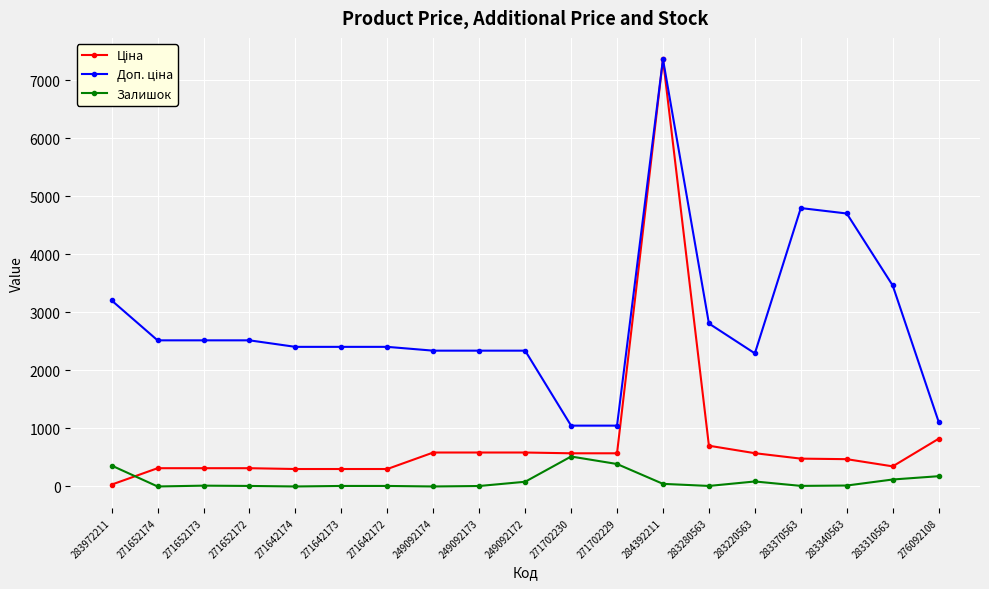

Is it true that Залишок equals 0.0 at 271652174?

True